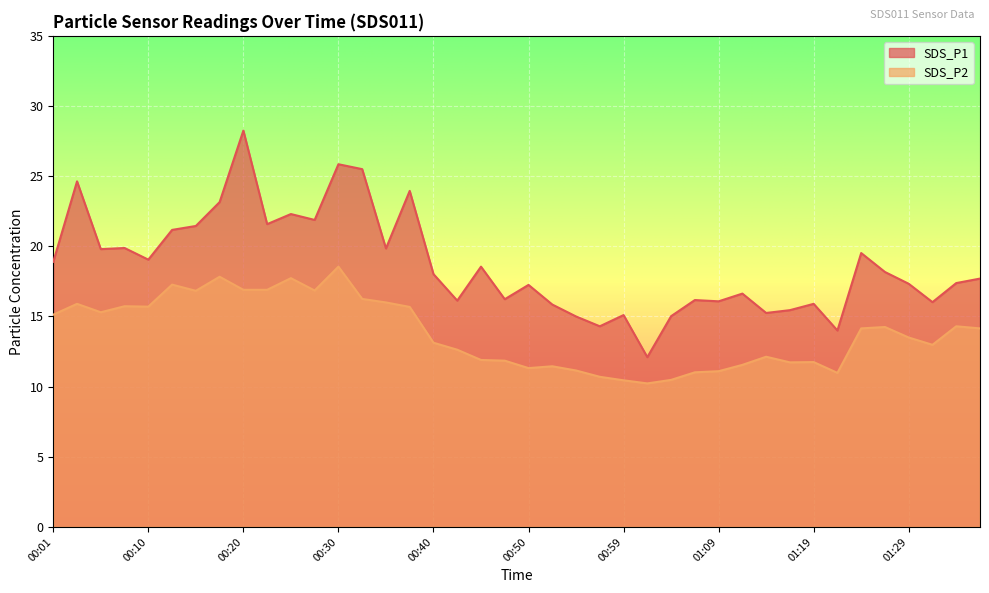

What are all the series names shown in the legend?

SDS_P1, SDS_P2